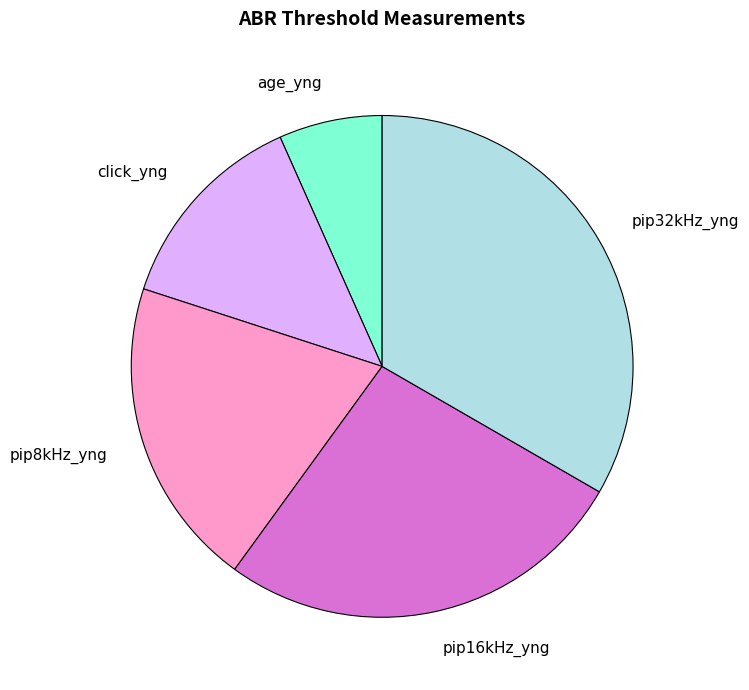

What is the ratio of the value at pip32kHz_yng to the value at click_yng?

2.5